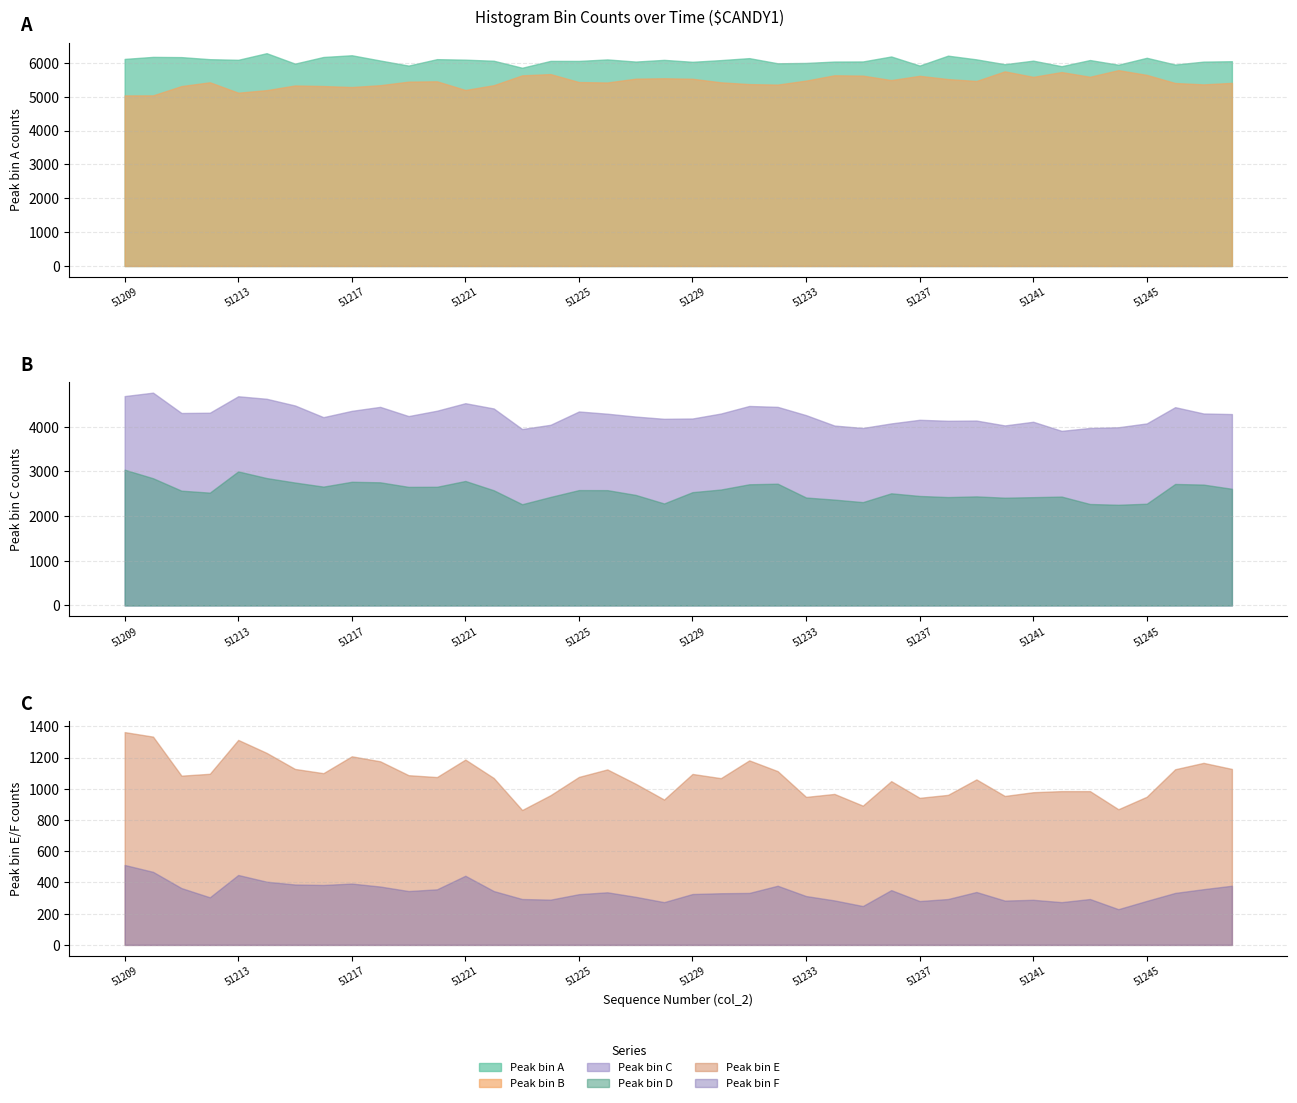

True or false: Peak bin D has a value of 1771 at 51218.

False